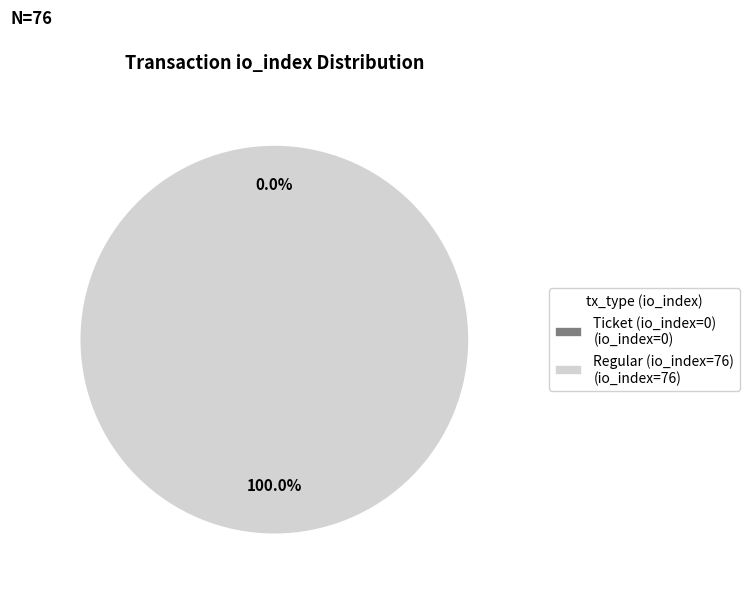

What is the smallest slice in the pie chart?

Ticket (io_index=0)